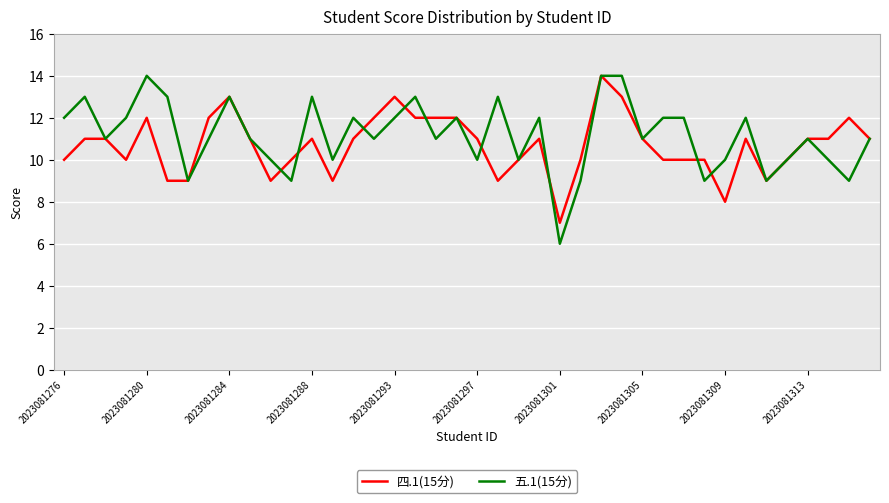

What is the minimum value for 五.1(15分)?

6